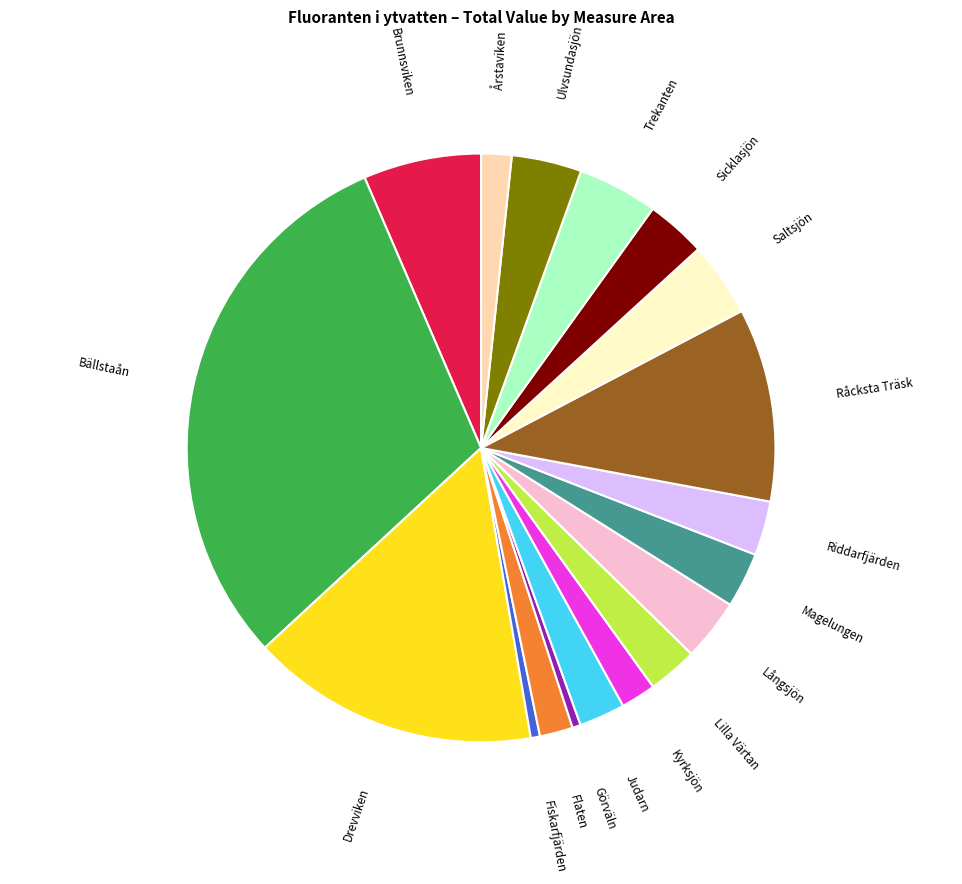

Does any single category account for the majority?

No